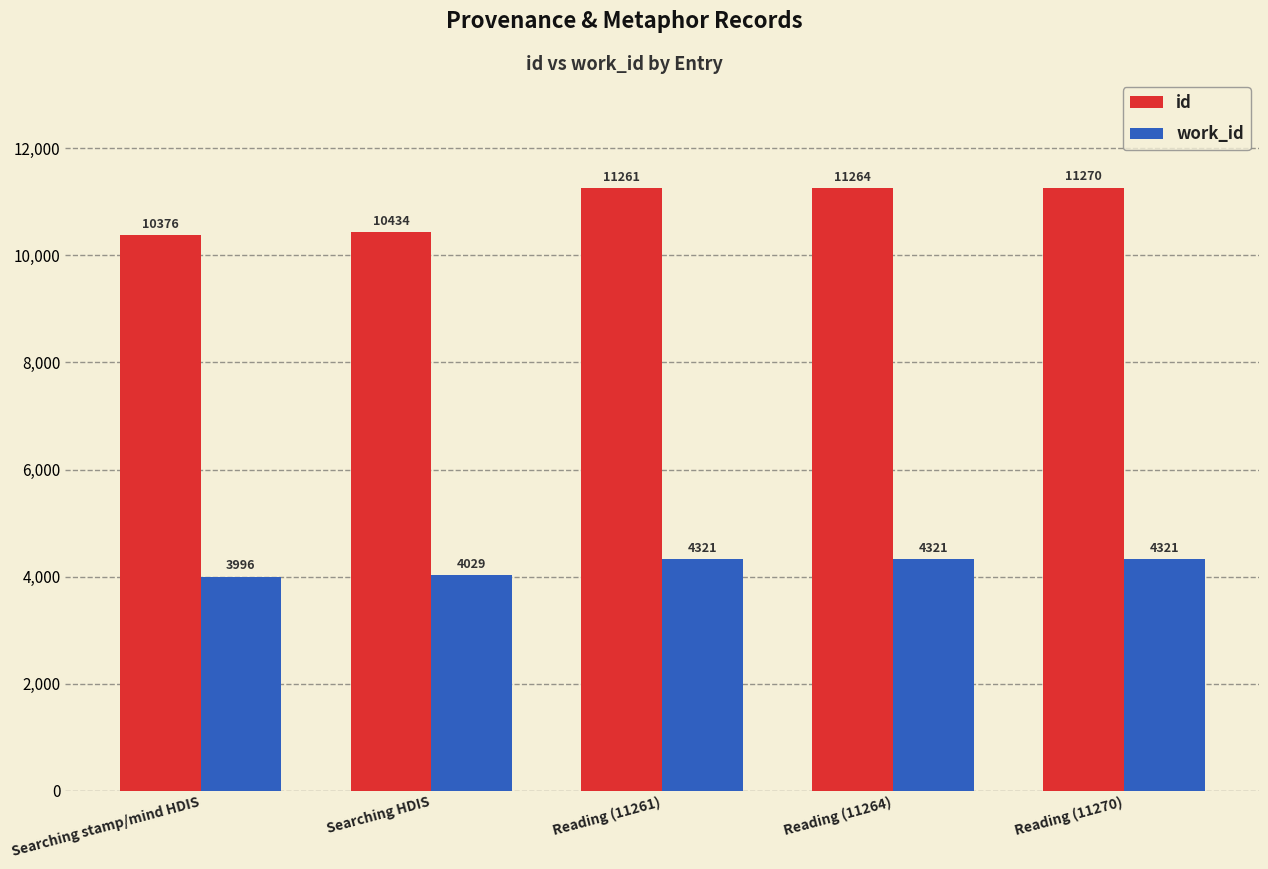

What is the greatest value displayed?

11270